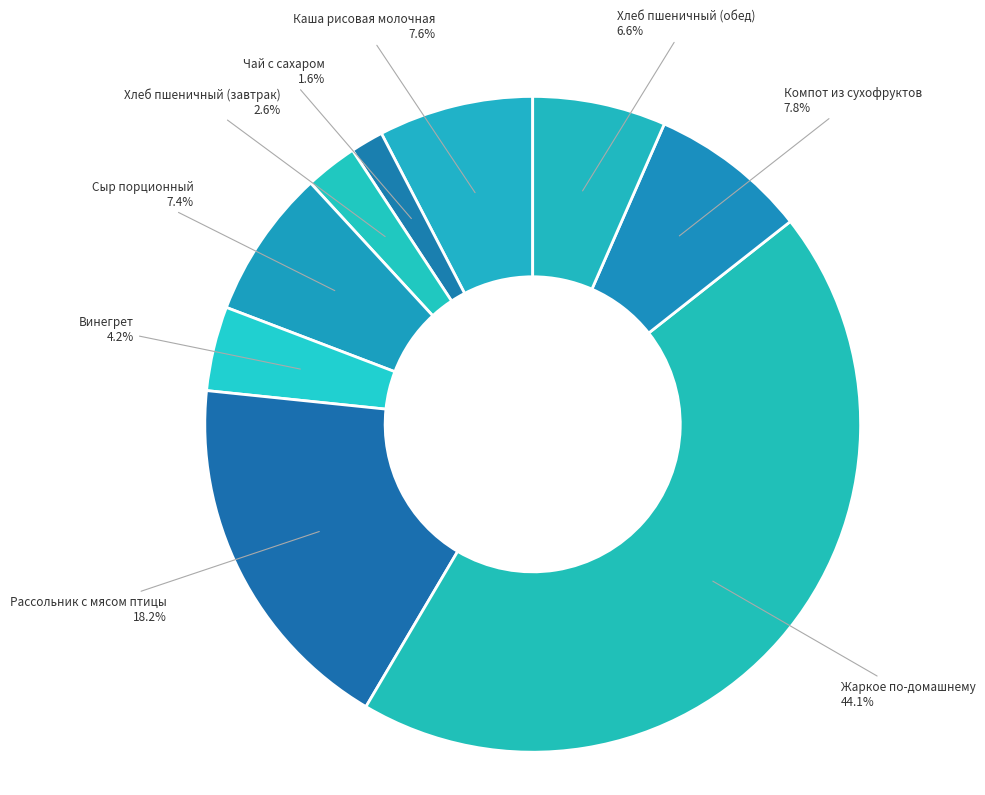

What is the smallest slice in the pie chart?

Чай с сахаром